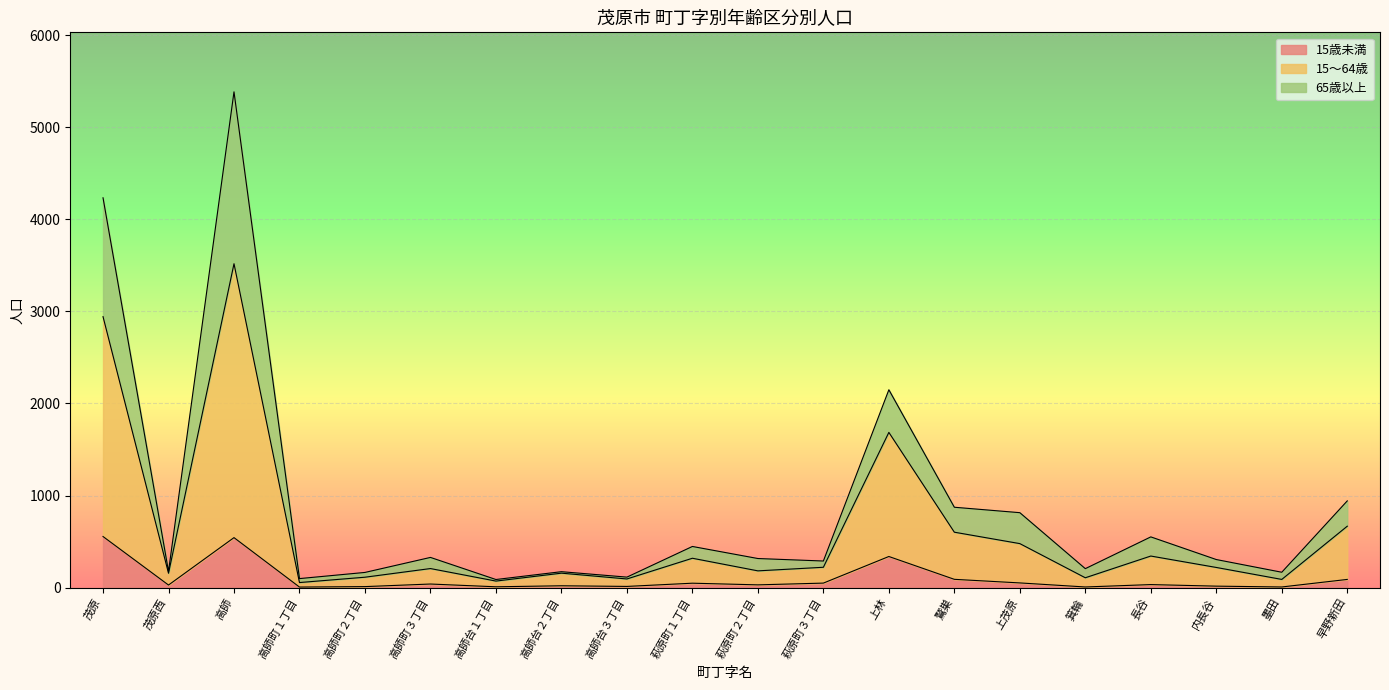

At which category does 15歳未満 reach its first local peak?

高師